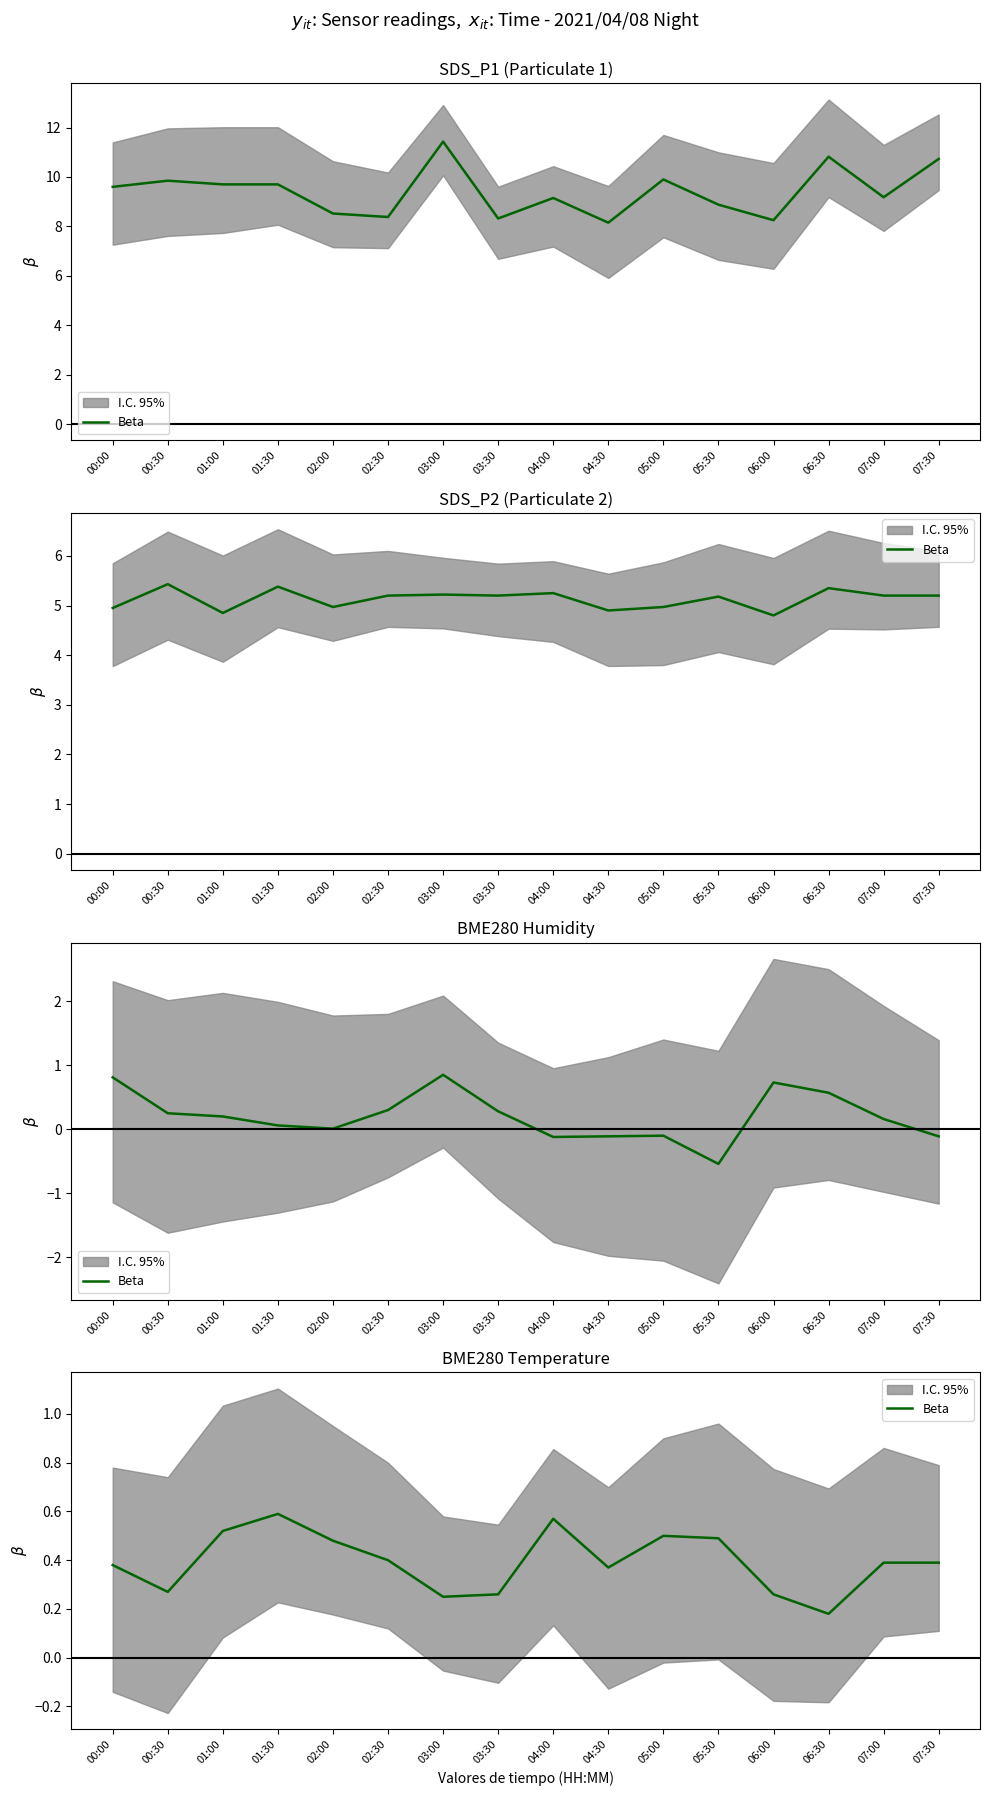

List the labels in order of value, largest first.

01:30, 04:00, 01:00, 05:00, 05:30, 02:00, 02:30, 07:00, 07:30, 00:00, 04:30, 00:30, 03:30, 06:00, 03:00, 06:30